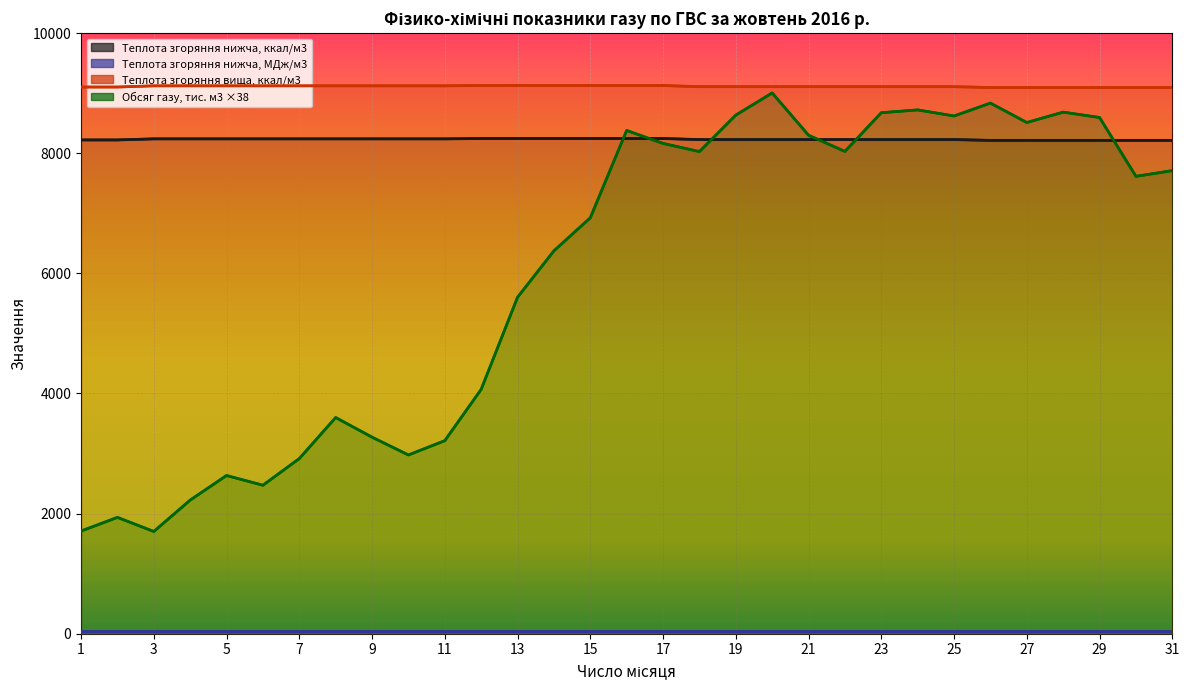

The Теплота згоряння нижча, МДж/м3 series shows 34.5 at 8. True or false?

True